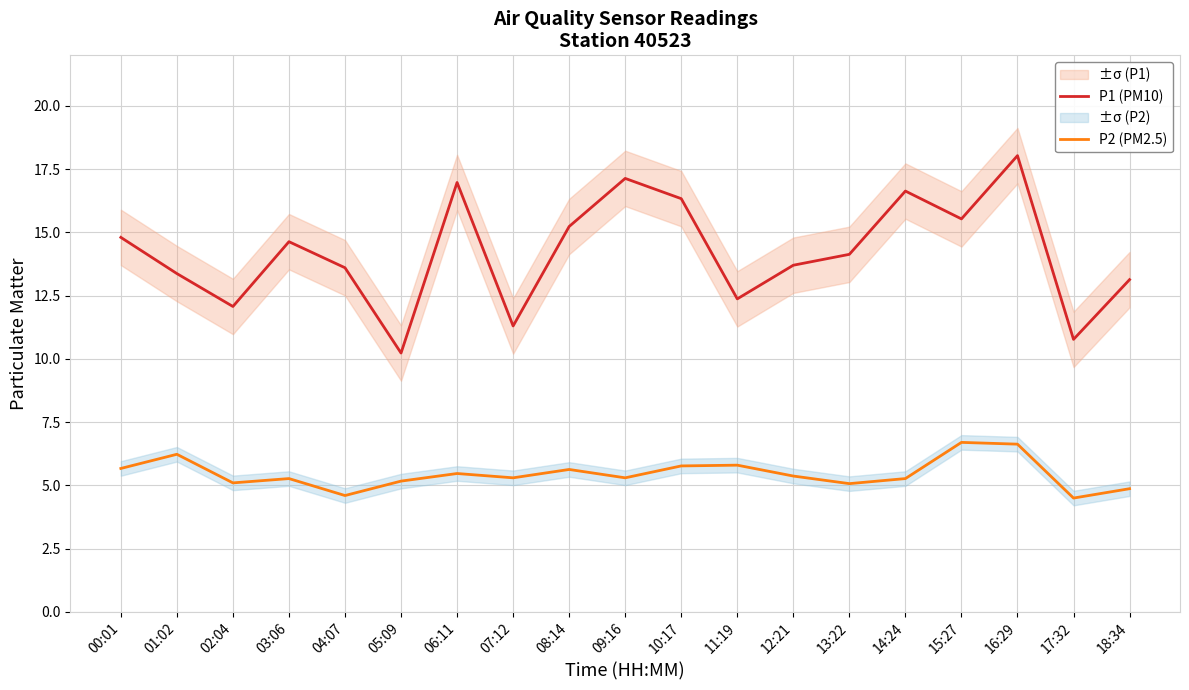

List the series in order of their overall mean, lowest first.

P2 (PM2.5), P1 (PM10)